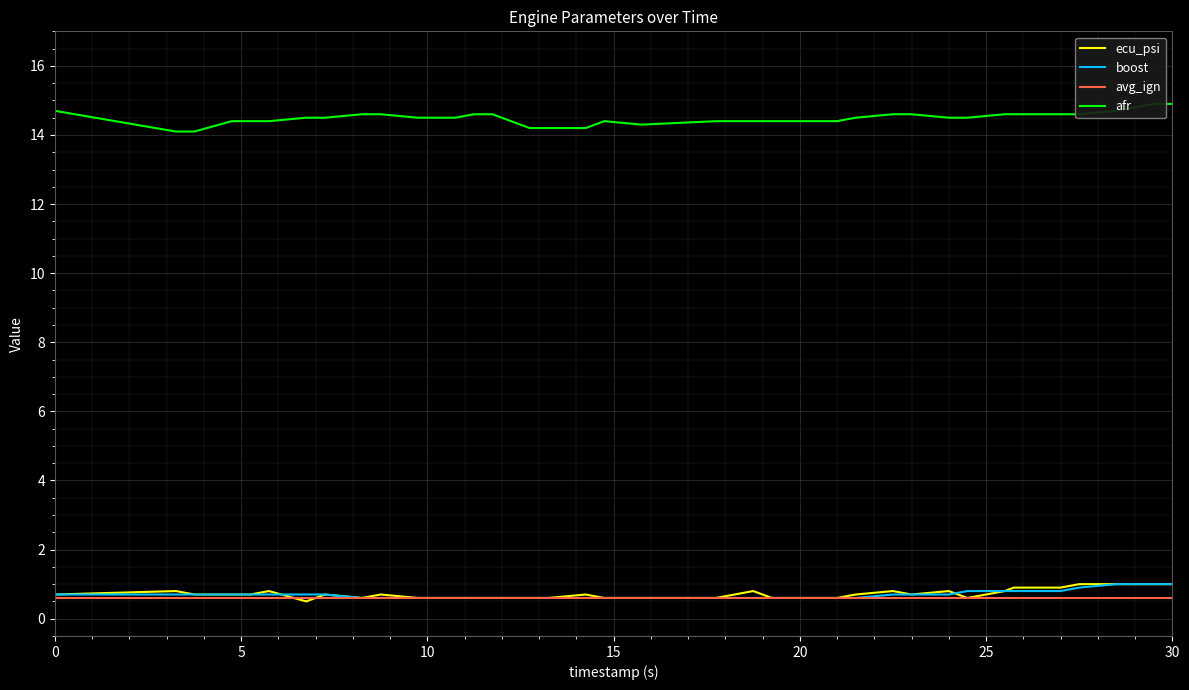

What are all the series names shown in the legend?

ecu_psi, boost, avg_ign, afr